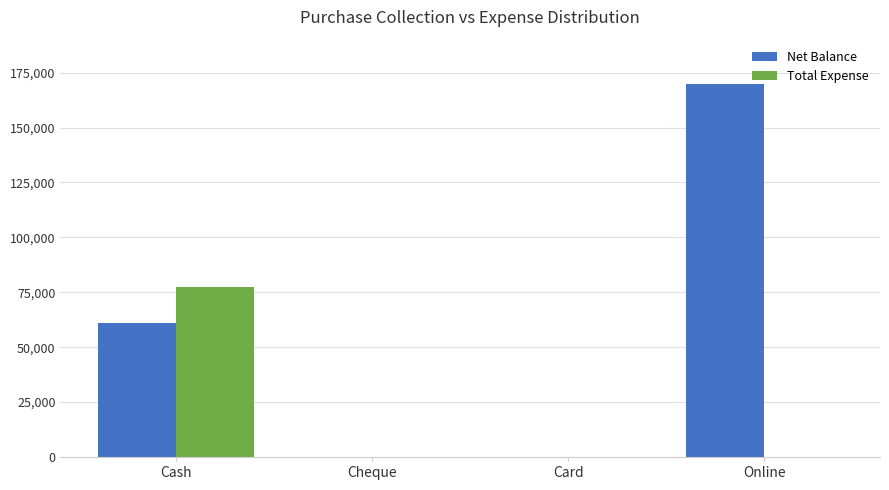

At which category does the chart reach its peak across all series?

Online